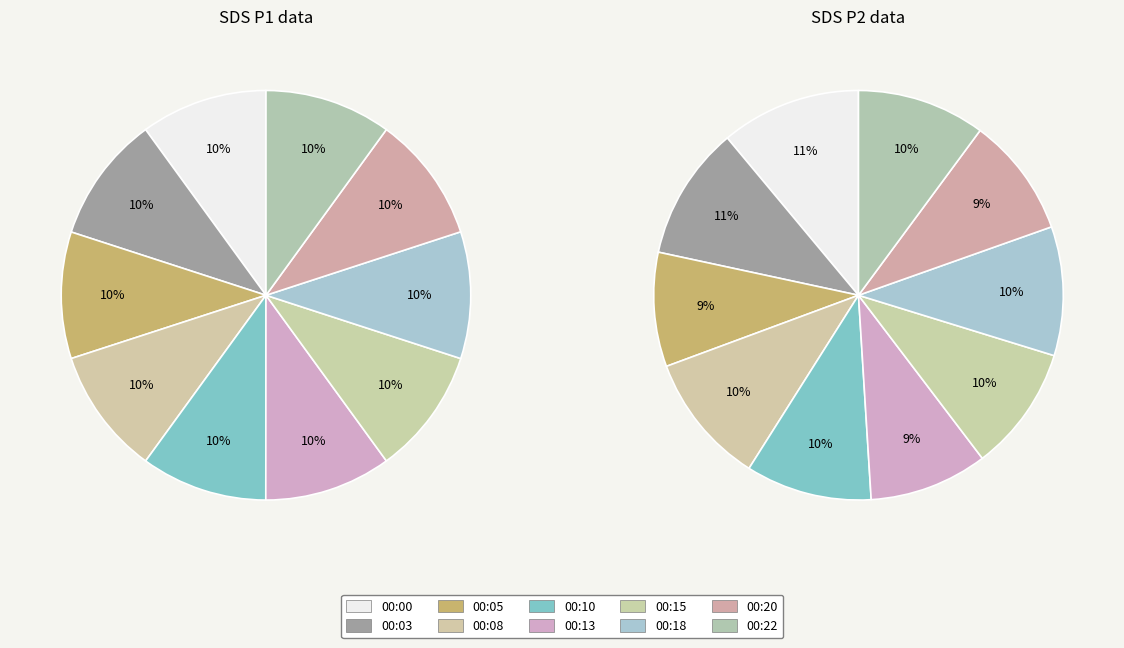

To the nearest percent, what percentage of the pie is 00:13?

10%